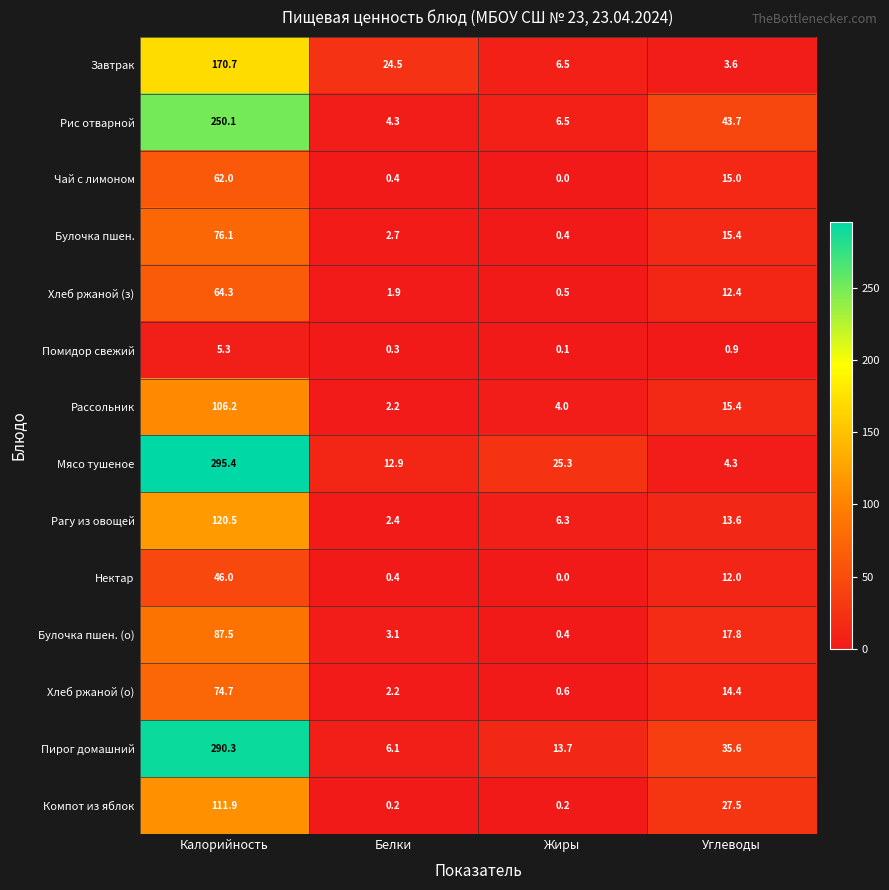

What is the maximum value shown in the chart?

295.4